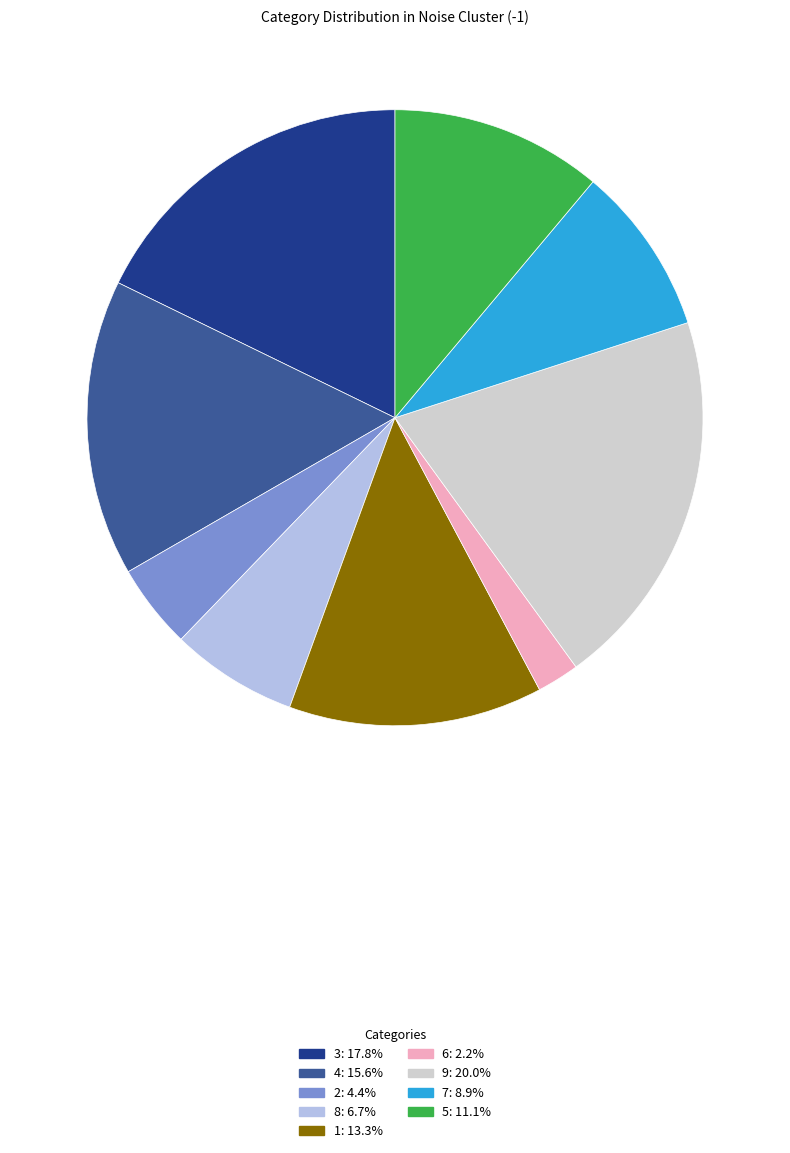

What is the ratio of the value at 8: 6.7% to the value at 5: 11.1%?

0.6